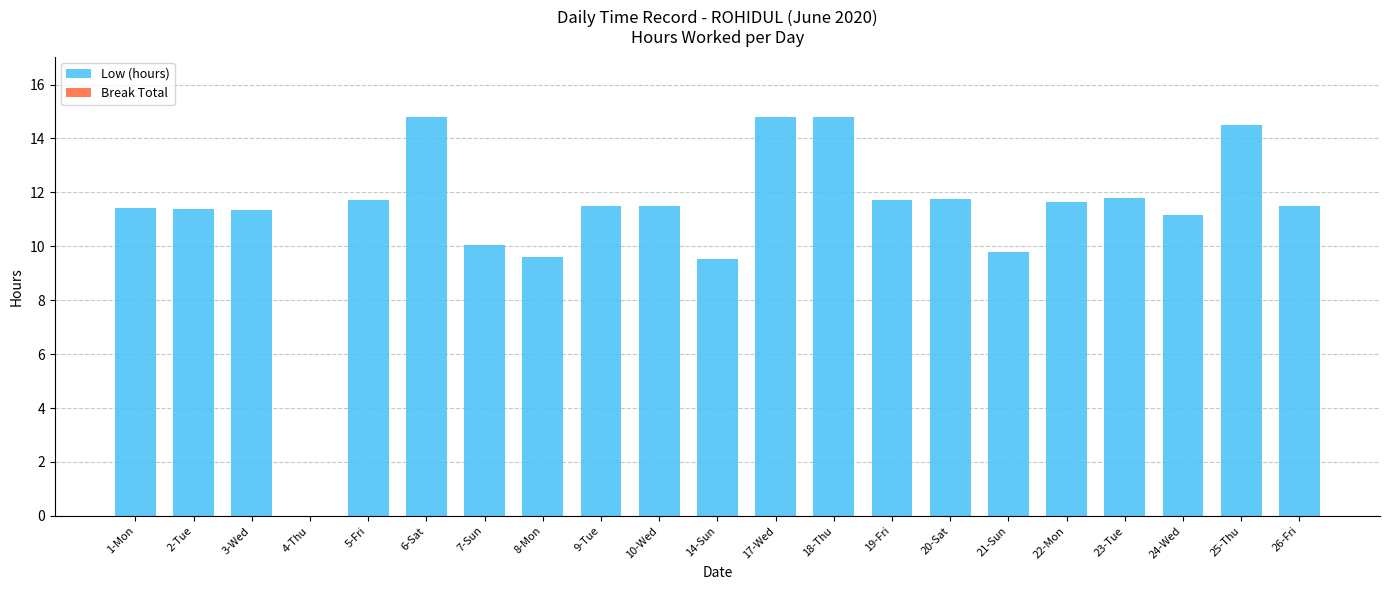

What is the ratio of the value at 1-Mon to the value at 26-Fri?

1.0